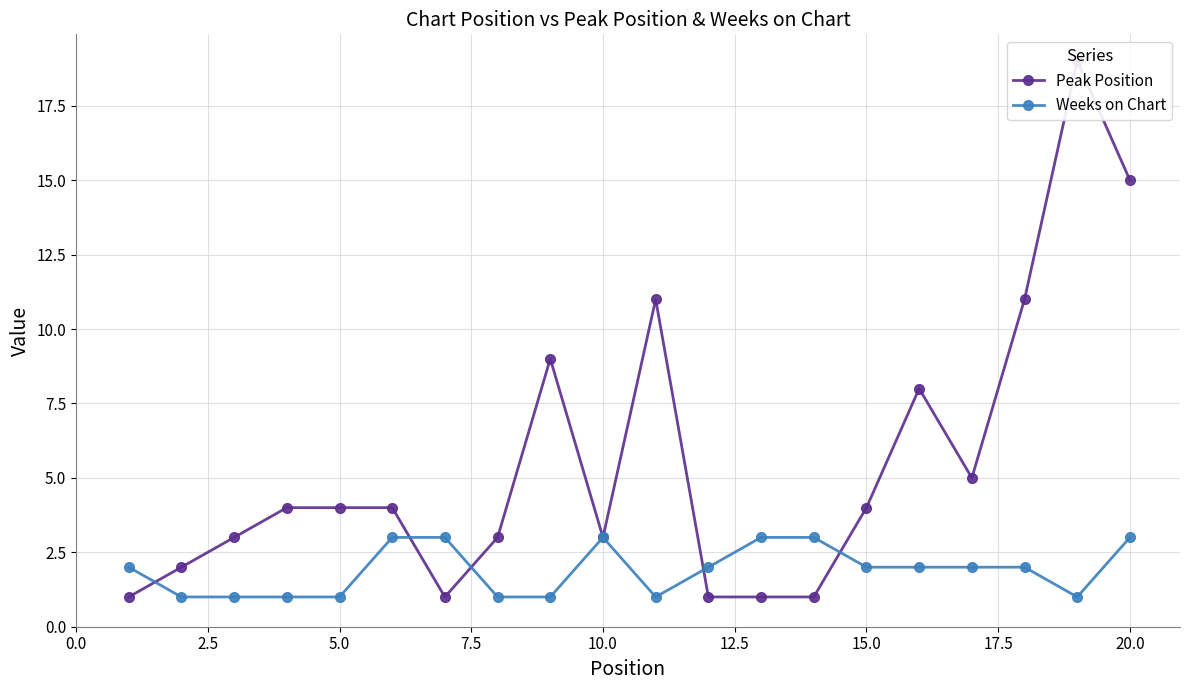

True or false: Peak Position has more than 2 points higher than both neighbors.

True